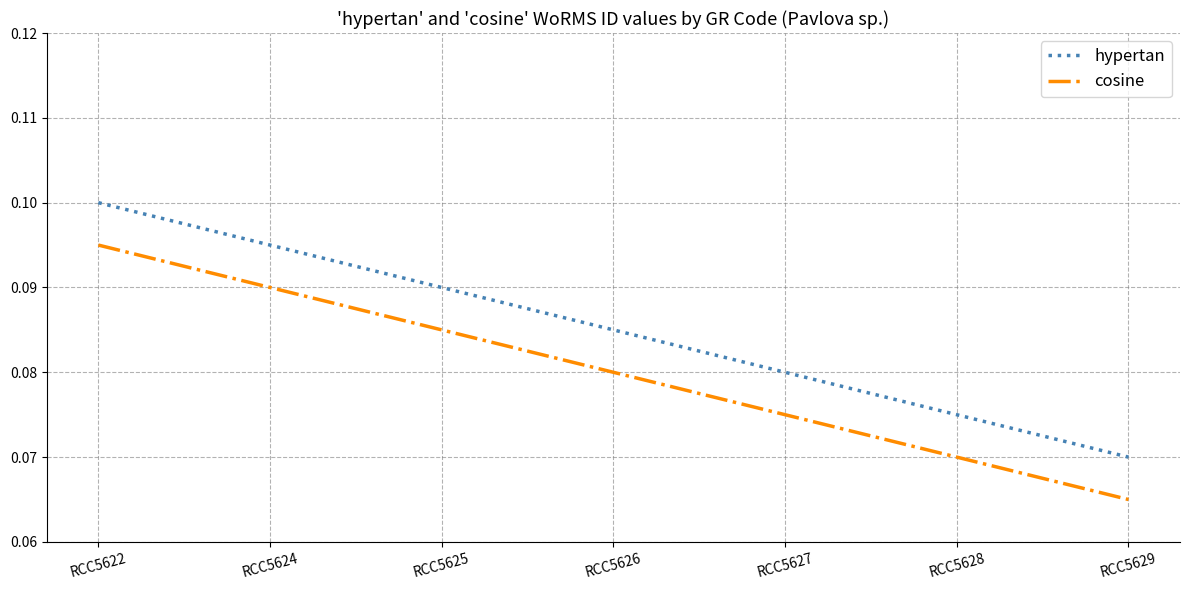

At how many categories does at least one series exceed 0?

7